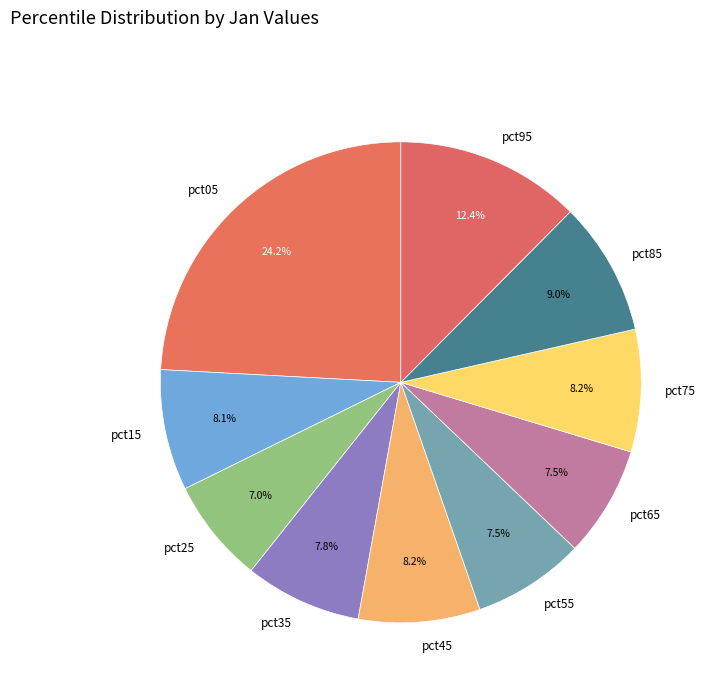

Between pct65 and pct05, which is larger?

pct05